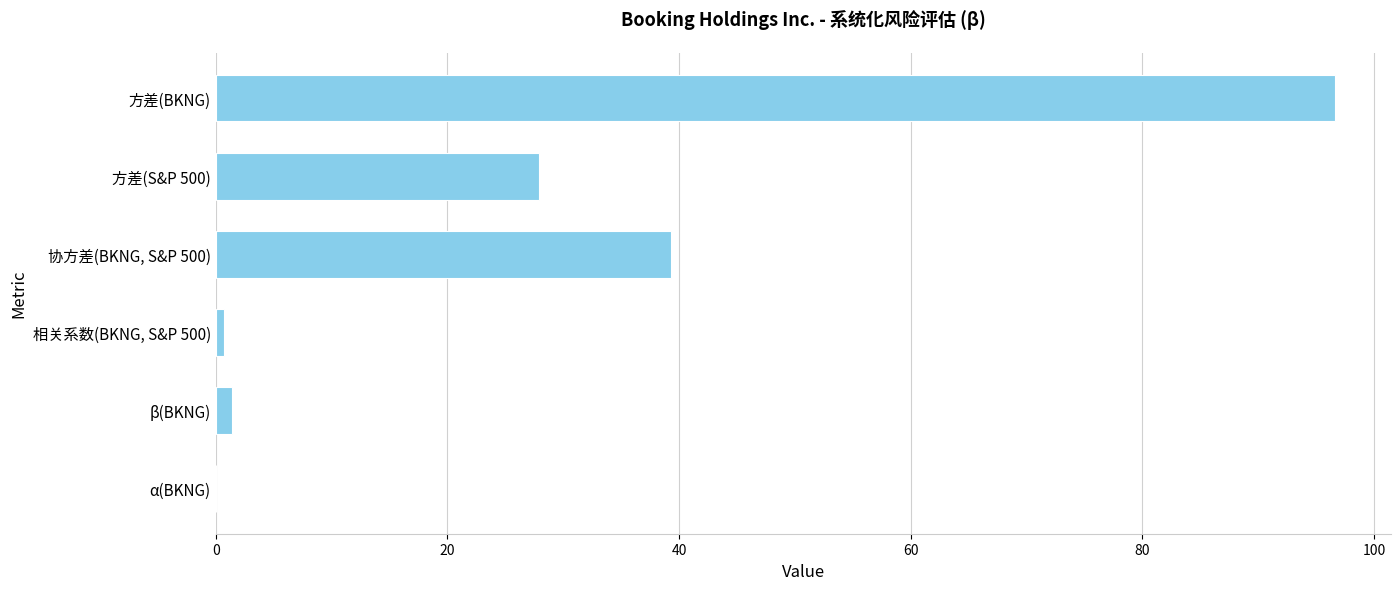

What is the sum of all values?

166.0